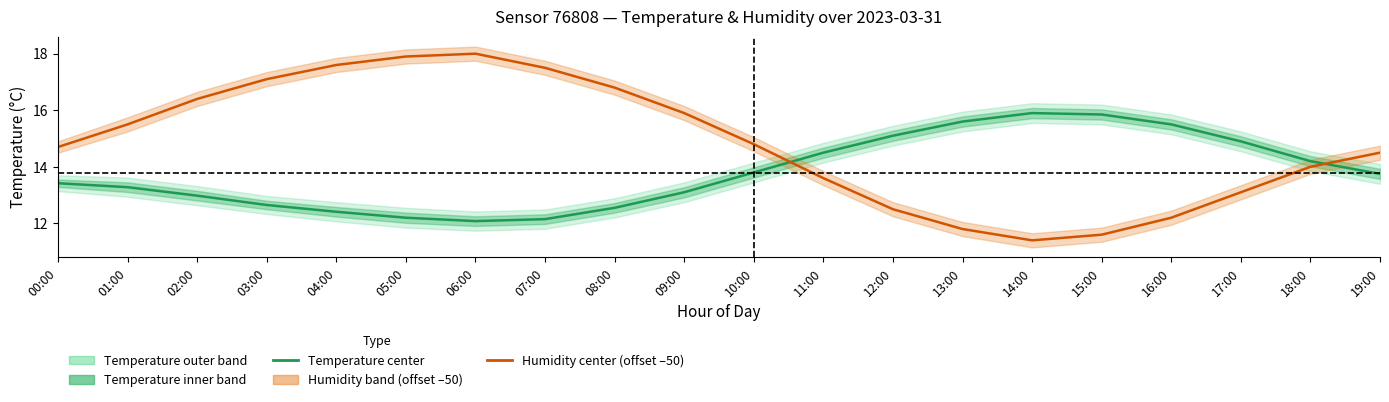

Rank the series at 19:00 from highest to lowest value.

Humidity center (scaled), Temperature center